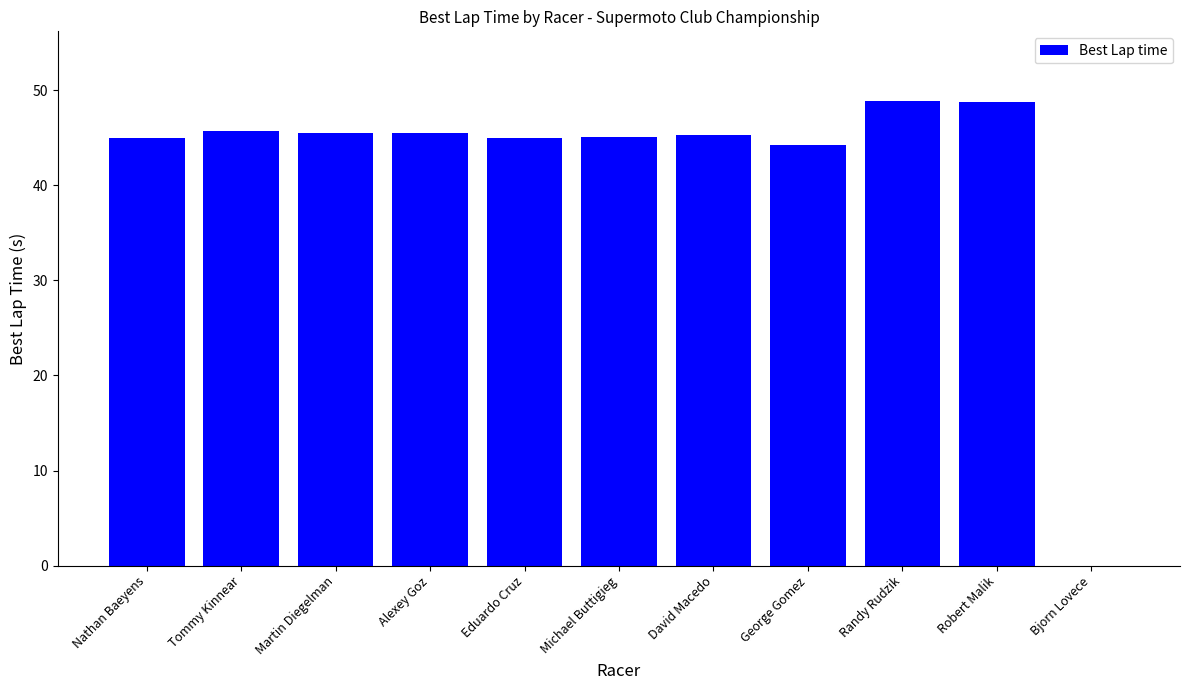

What is the average value?

41.7